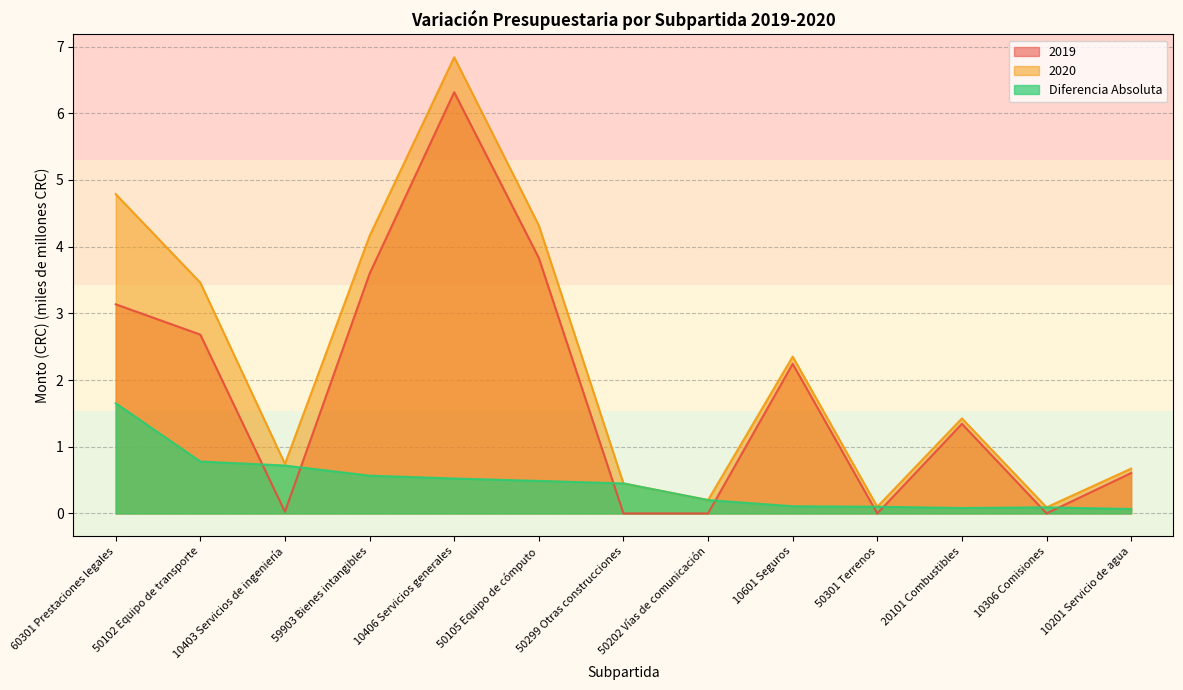

The Diferencia Absoluta series shows 0.0 at 50202 Vías de comunicación. True or false?

False